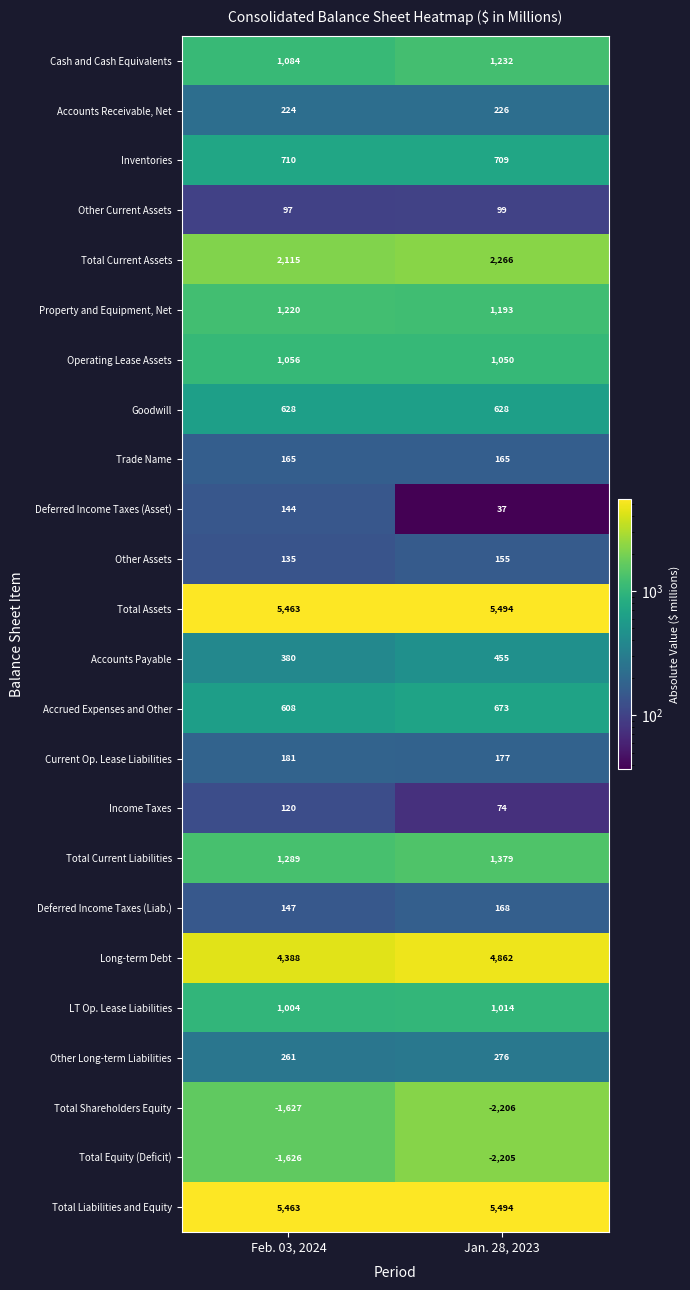

What is the smallest value displayed?

-2206